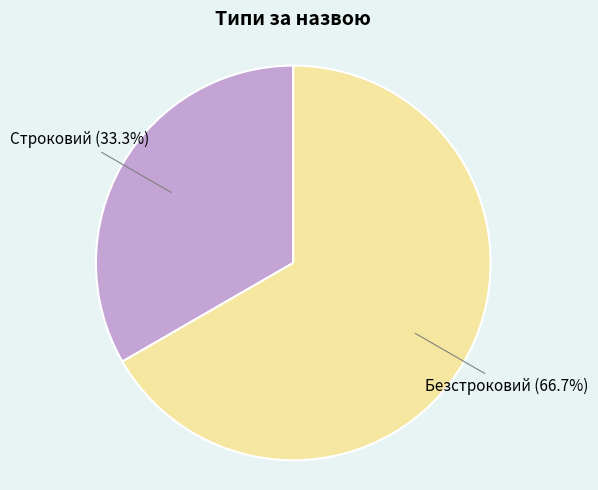

Is there any slice that represents more than half of the pie?

Yes